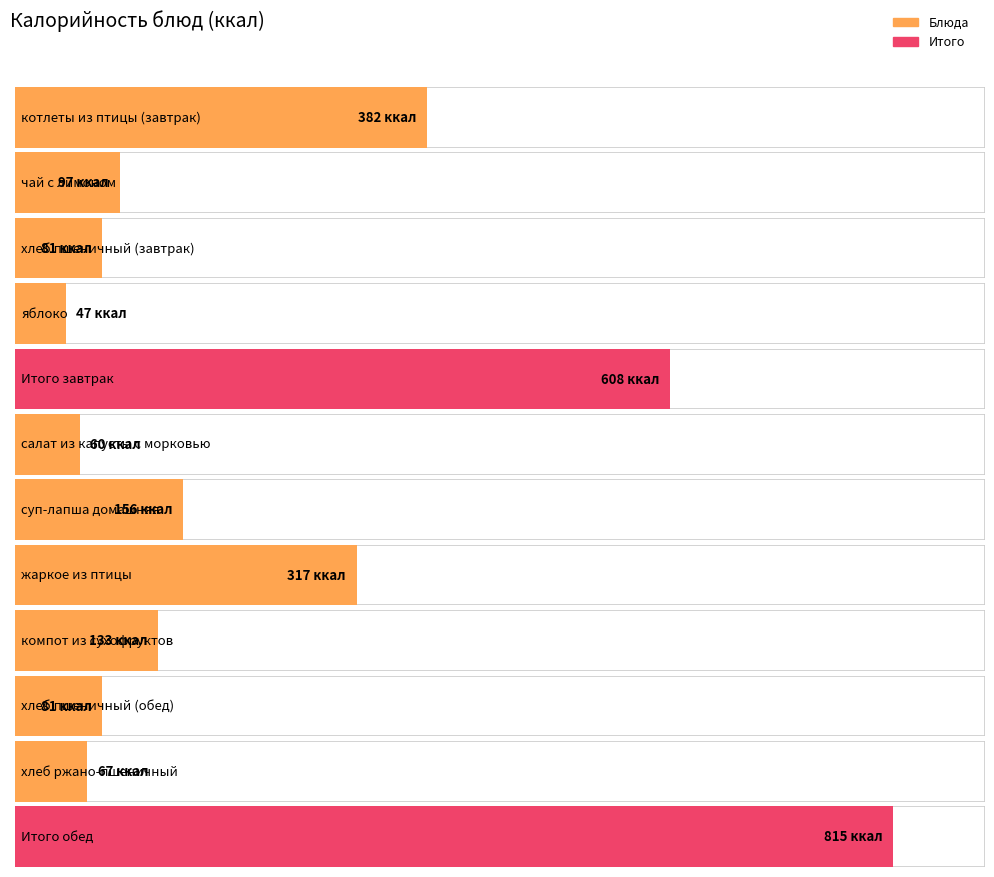

How many values are below 133?

6